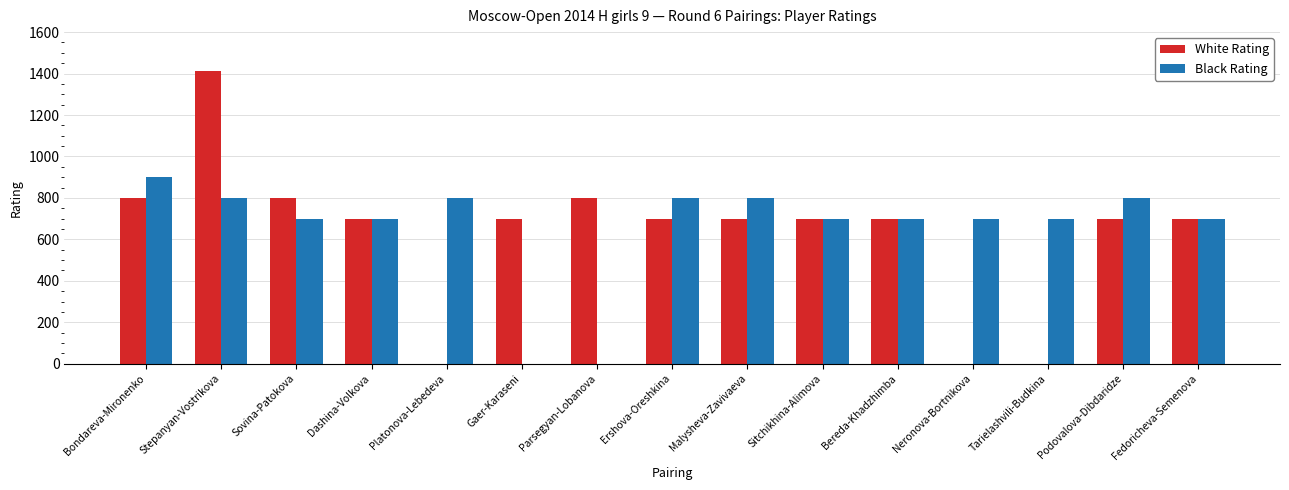

How many Black Rating values are between 700 and 800?

12